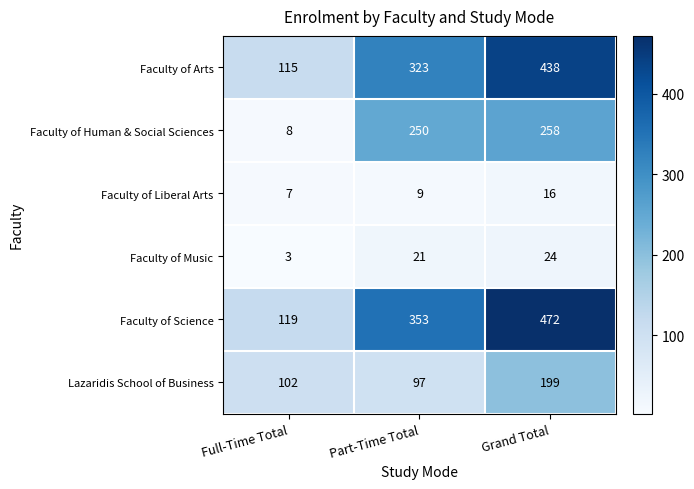

At which label is Faculty of Music closest to 13?

Part-Time Total